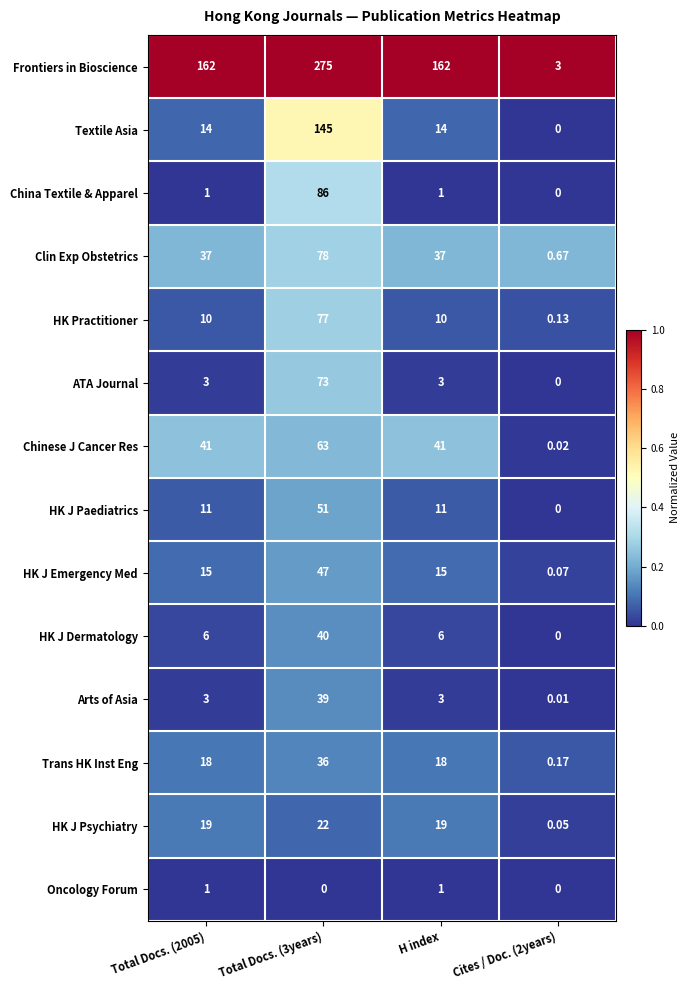

Which series has the widest spread of values?

Frontiers in Bioscience